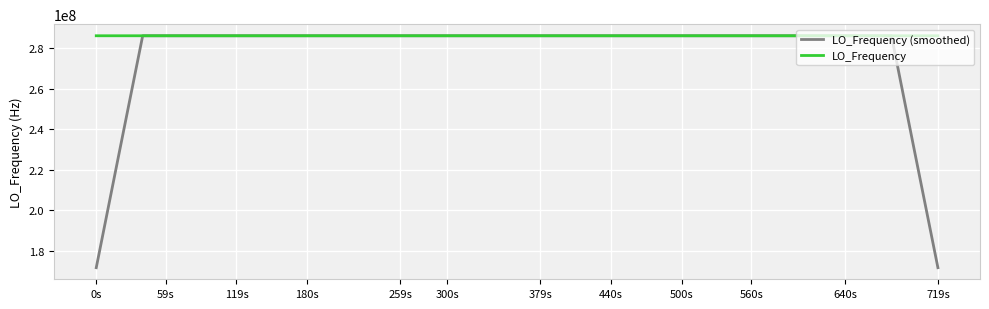

What is the maximum value shown in the chart?

286047005.9